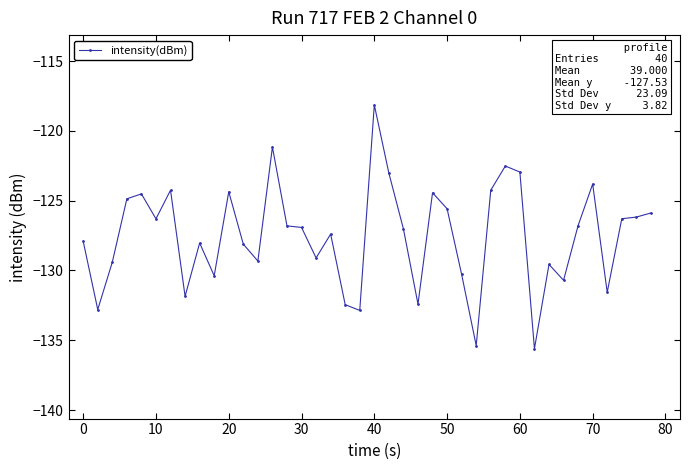

True or false: there are more than 2 points higher than both neighbors.

True